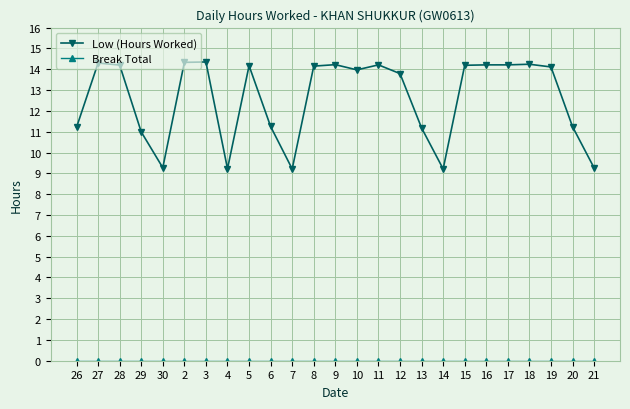

How many categories are shown in the chart?

25